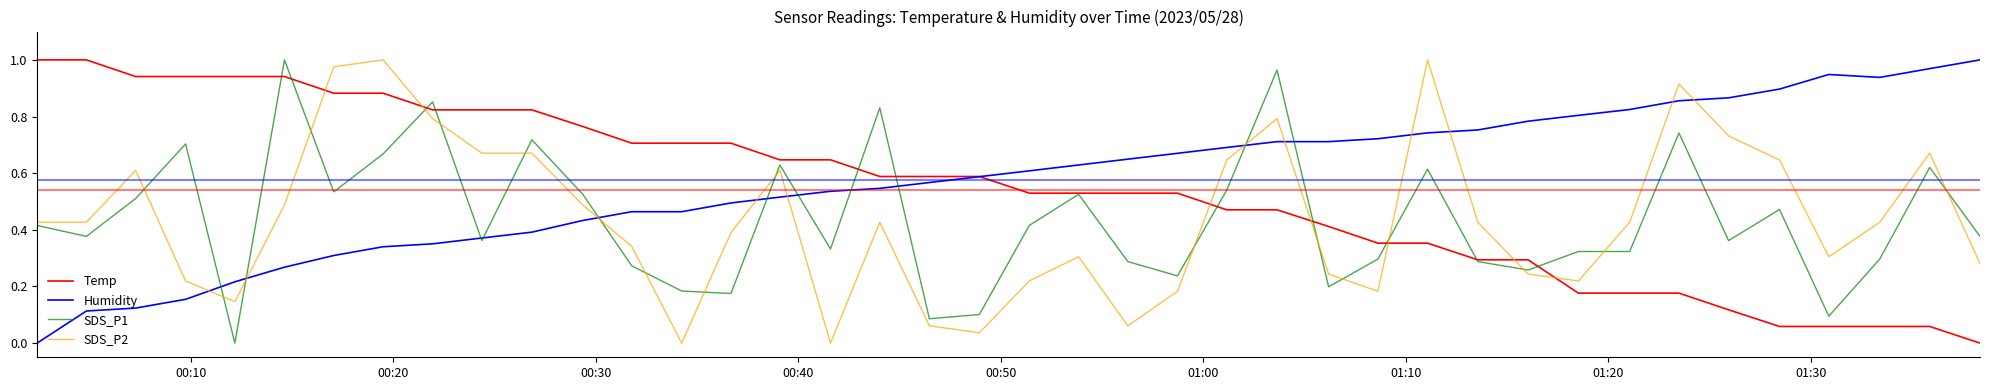

True or false: SDS_P2 and Humidity cross at least once.

True